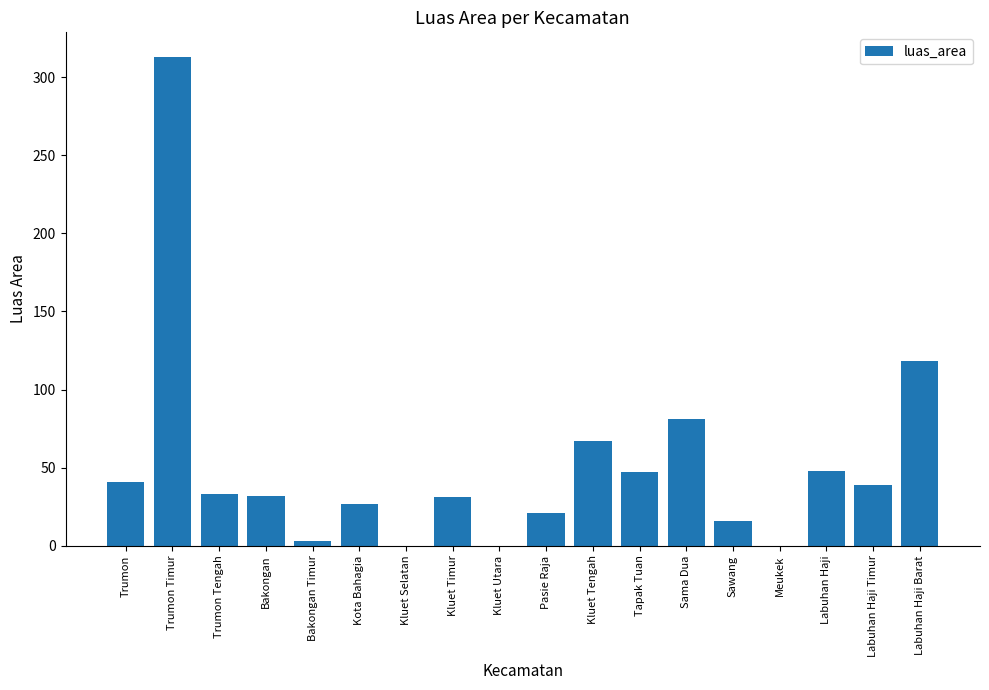

What is the ratio of the value at Trumon Timur to the value at Pasie Raja?

14.9